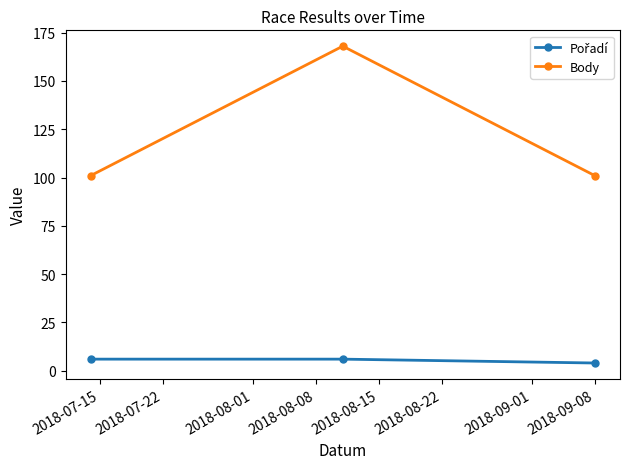

Which series has the widest spread of values?

Body